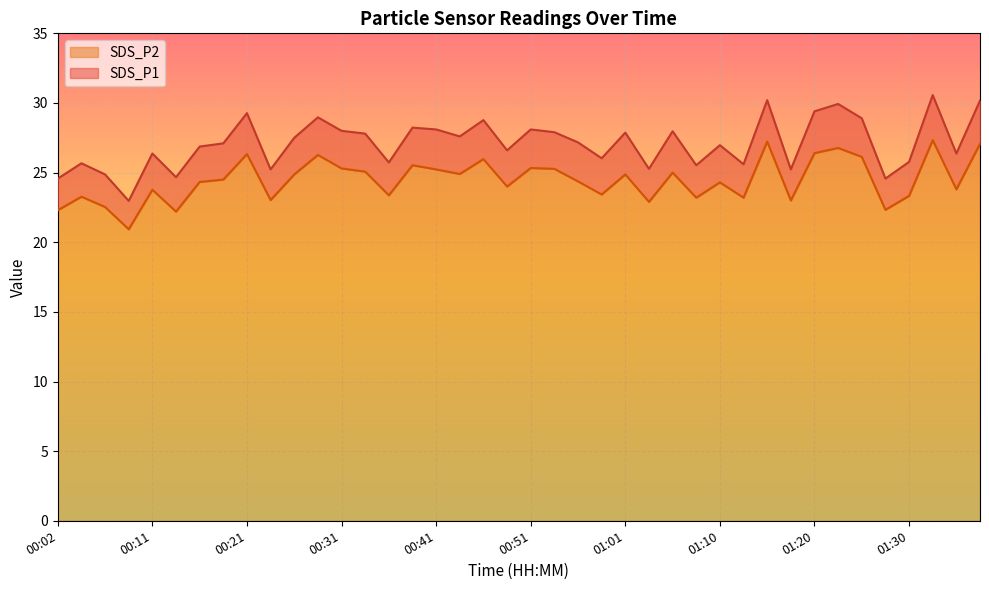

What position from the right is 01:38?

1